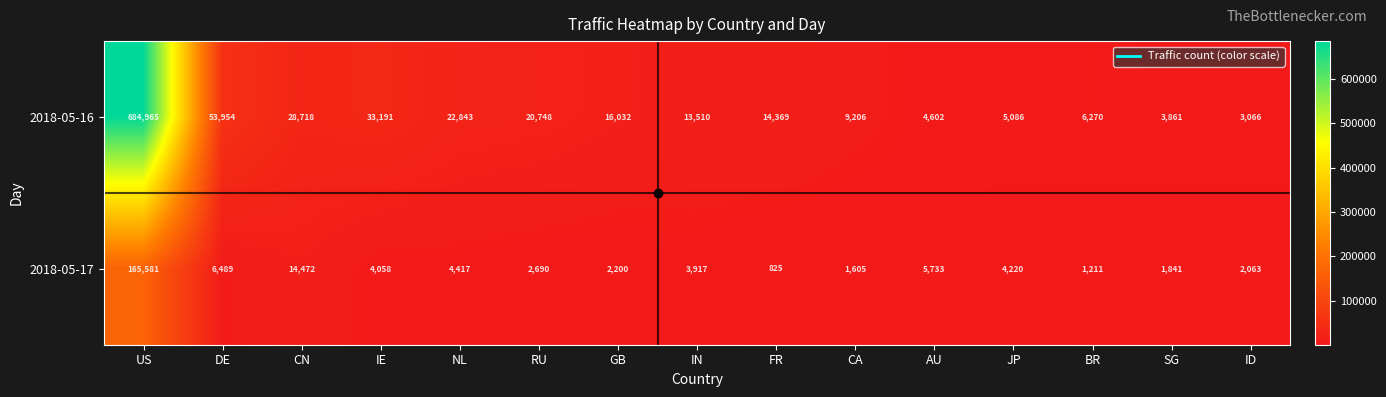

How many distinct data groups are displayed?

2